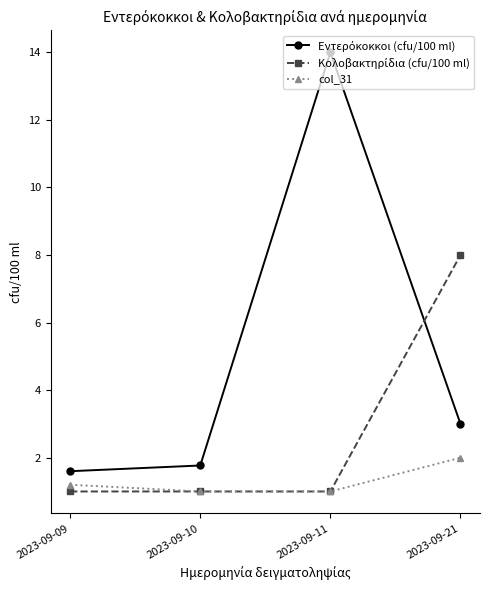

At how many categories does at least one series exceed 7?

2